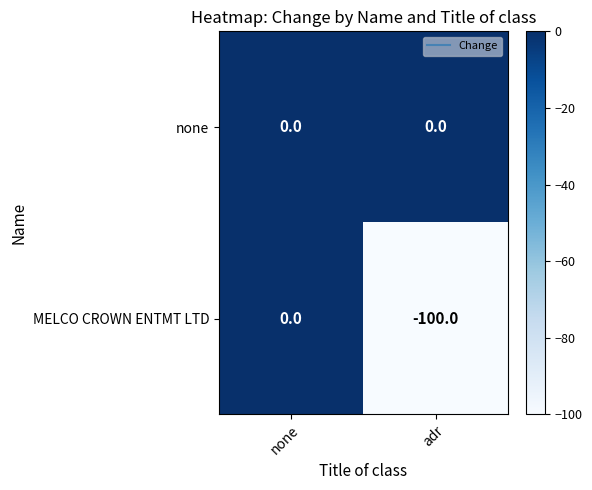

What is the average value of the MELCO CROWN ENTMT LTD series?

-50